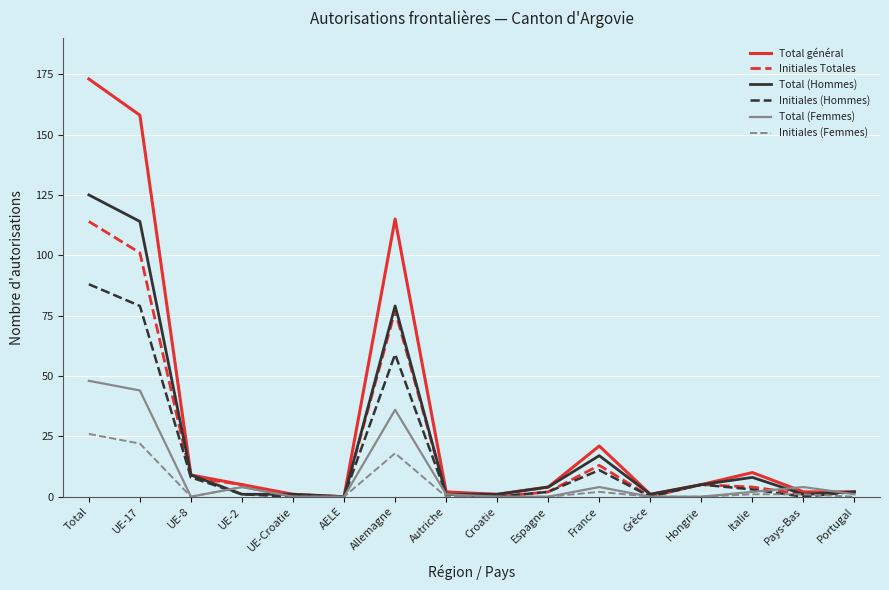

Which series changed the most between Croatie and France?

Total général